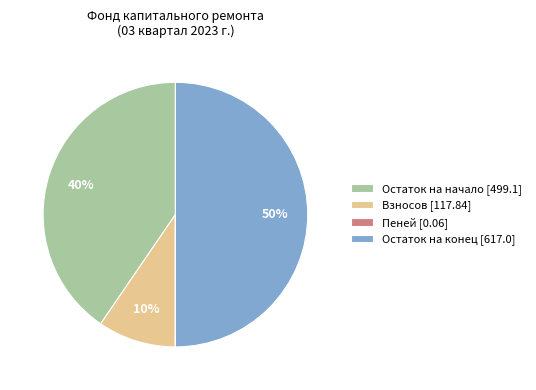

To the nearest percent, what is the average slice percentage?

25%